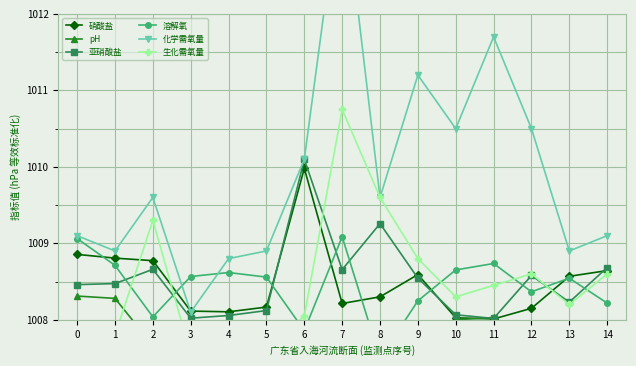

How many interior local valleys does the pH series have?

5